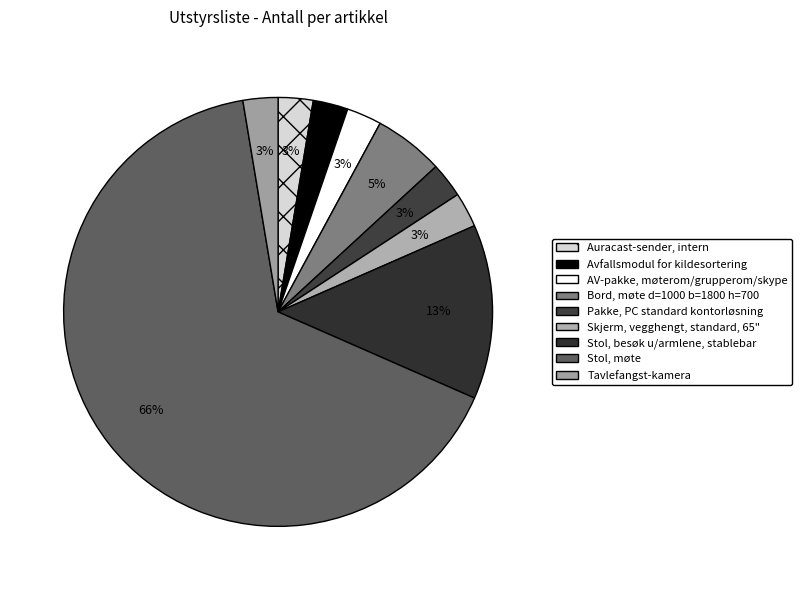

To the nearest percent, what is the average slice percentage?

11%